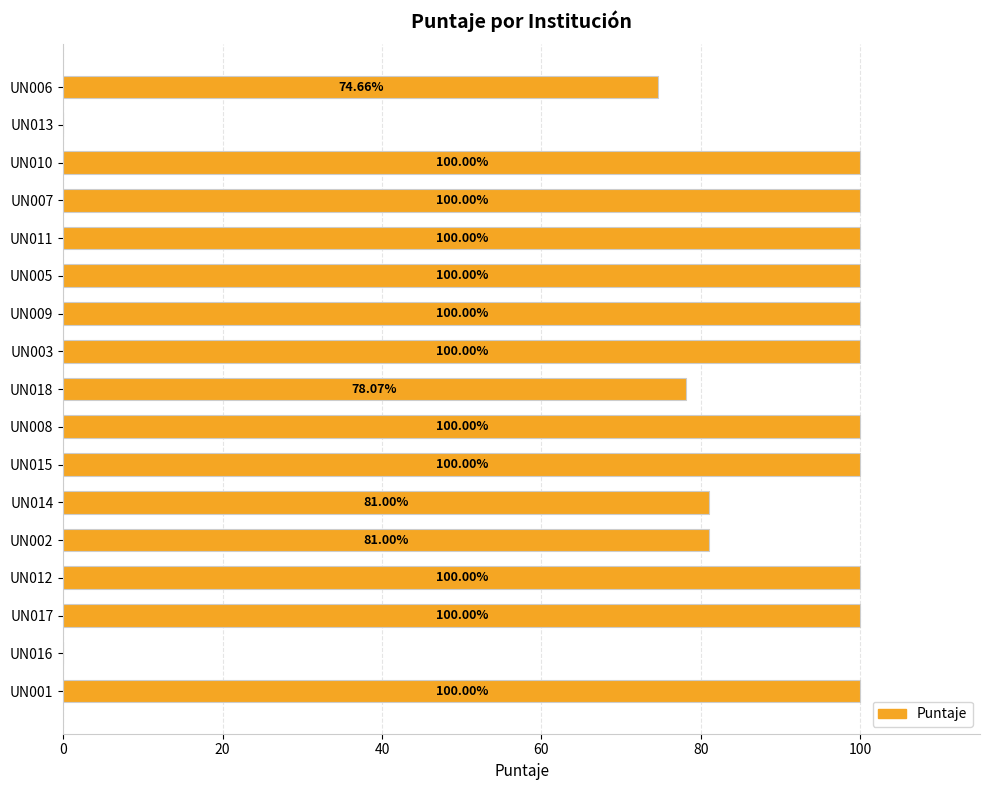

What is the sum of all values?

1414.7